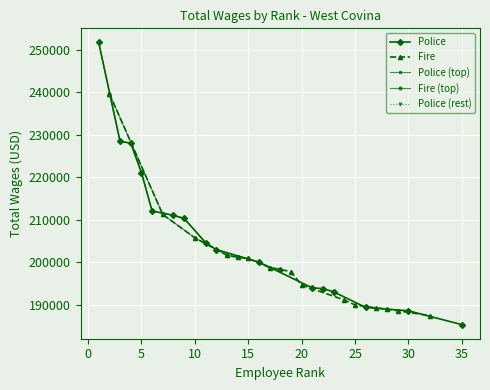

Which series has the largest total across all categories?

Police